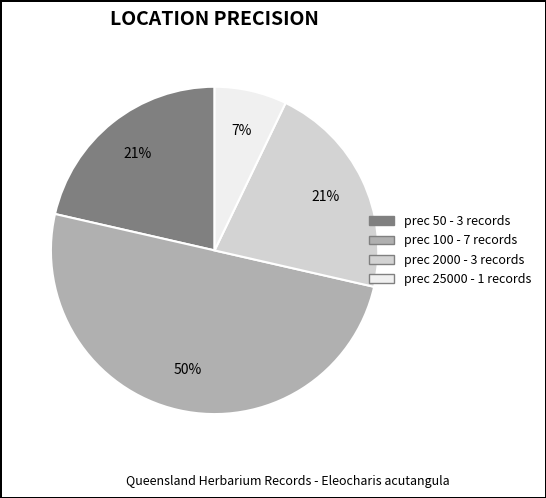

To the nearest percent, what is the difference between the largest and smallest slice percentages?

43%